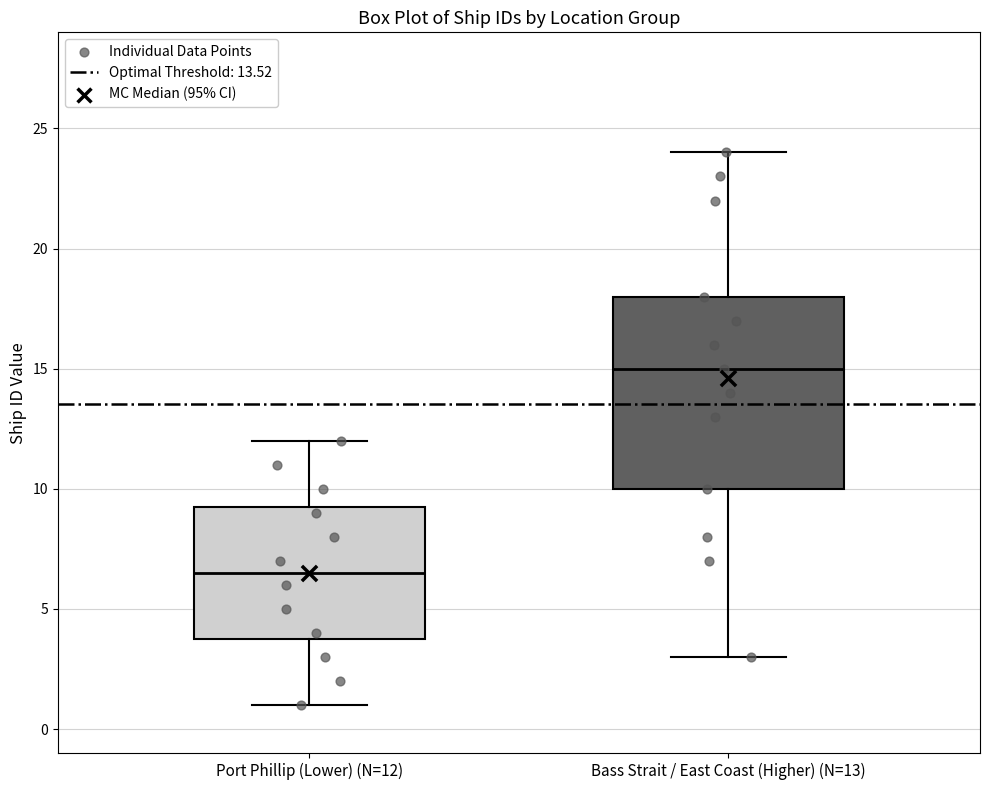

Which box has the highest median line?

Bass Strait / East Coast (Higher) (N=13)